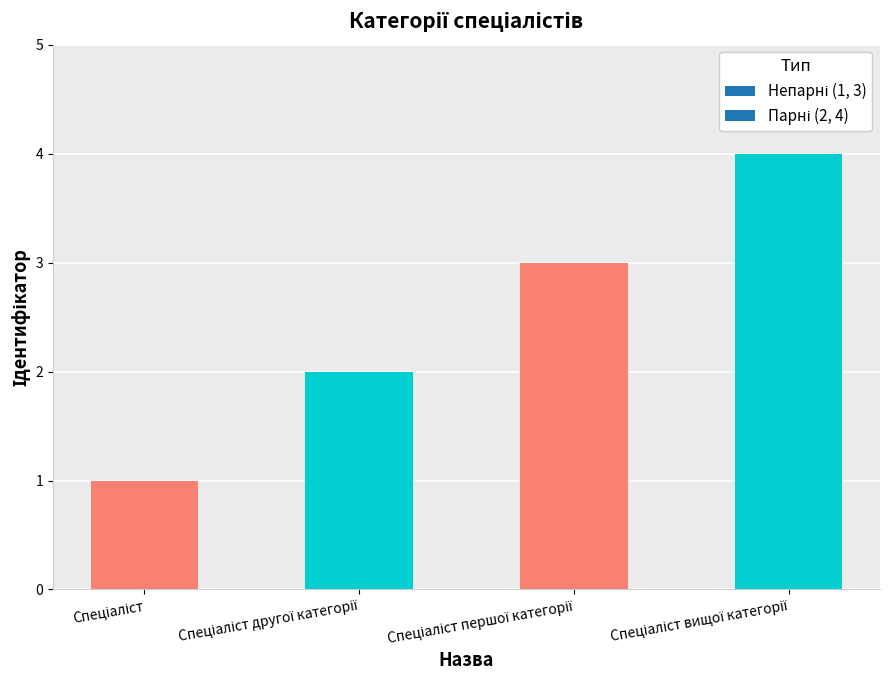

What is the greatest value displayed?

4